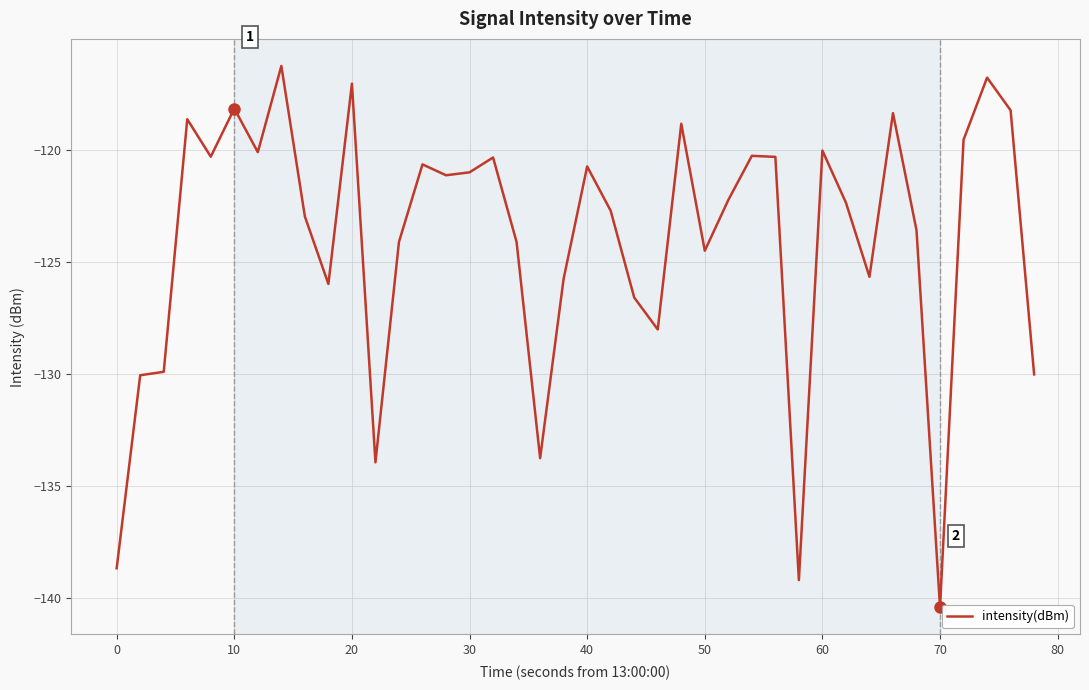

What is the difference between the maximum and minimum values?

24.2